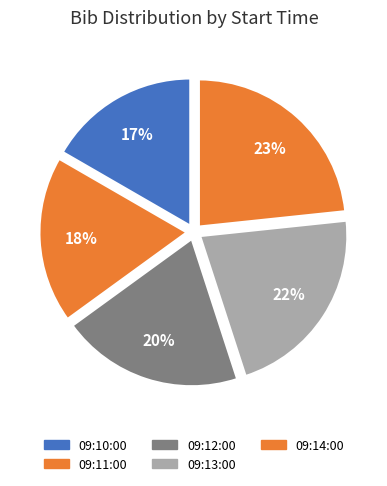

Which slice is the smallest?

09:10:00